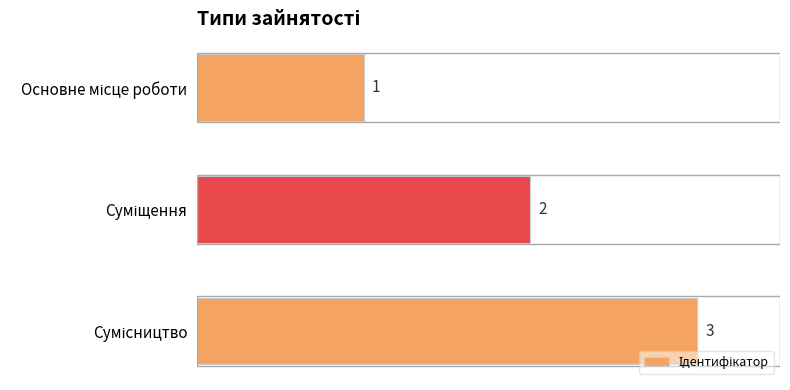

Does the chart contain any negative values?

No